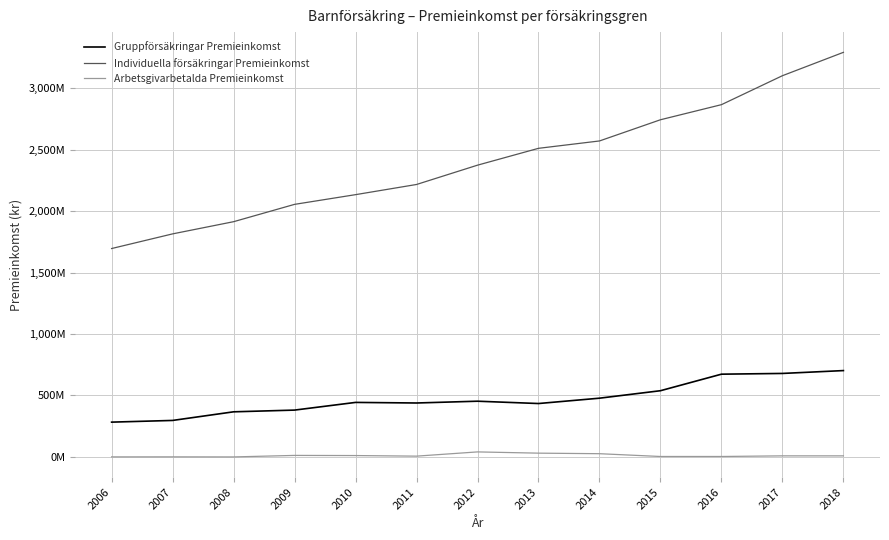

Does the chart display data point markers on the line(s)?

No